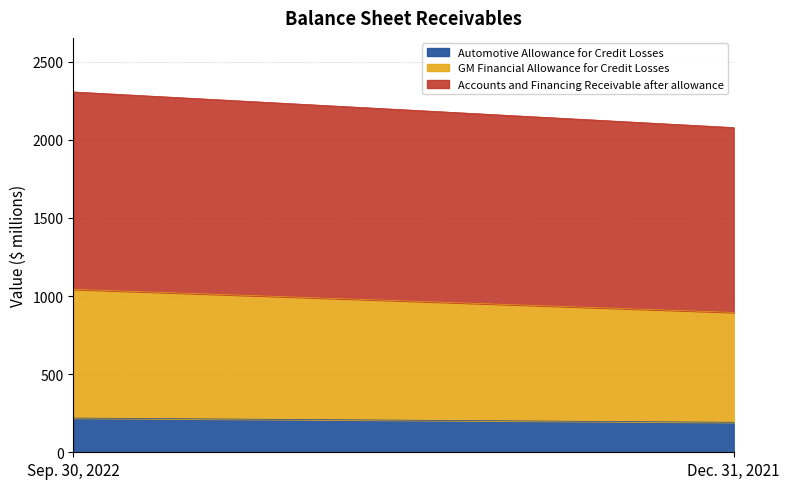

Rank the series by their average value, from highest to lowest.

Accounts and Financing Receivable after allowance, GM Financial Allowance for Credit Losses, Automotive Allowance for Credit Losses